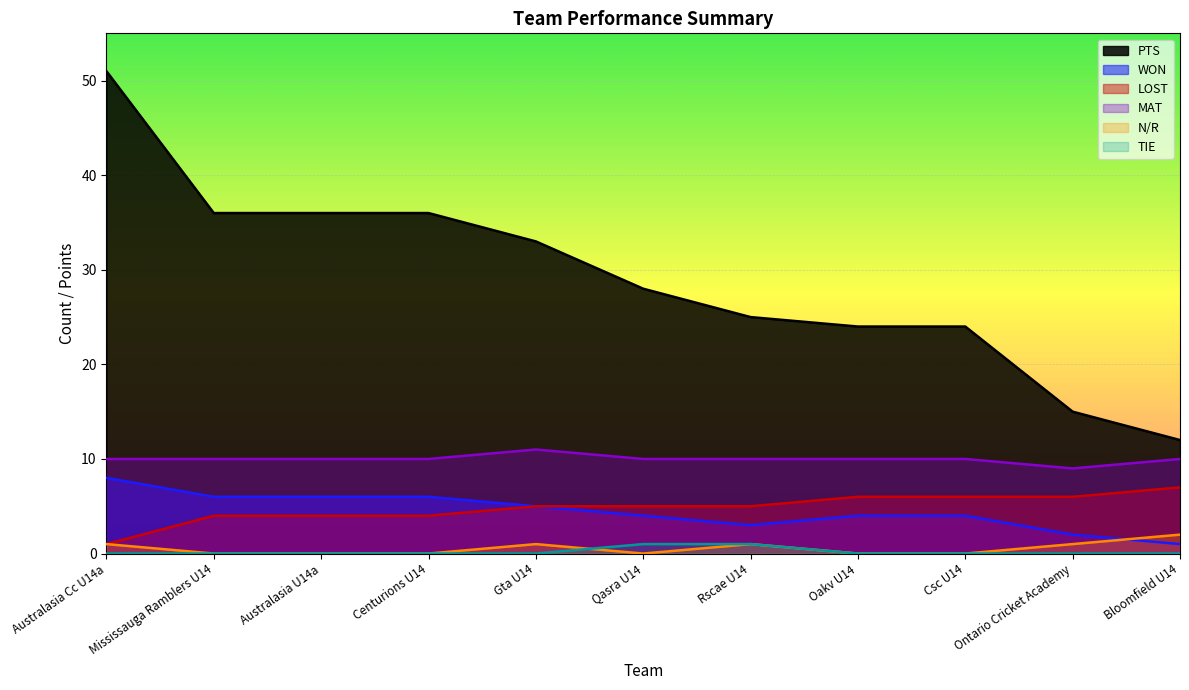

True or false: PTS and MAT cross at least once.

False